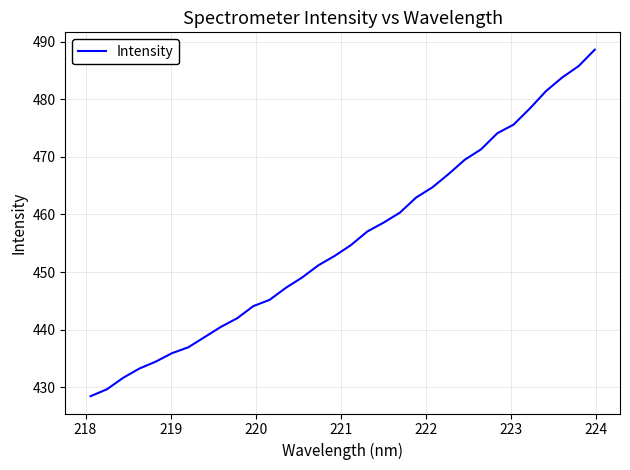

What is the maximum value shown in the chart?

488.6